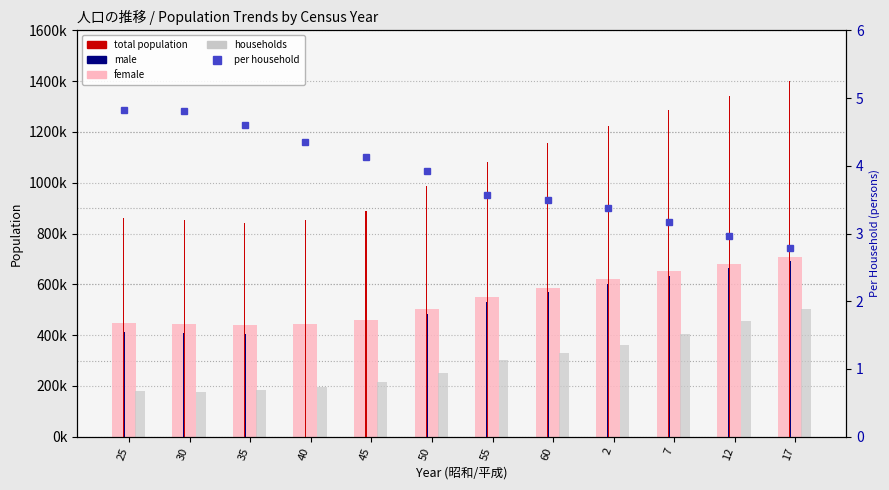

How many values in the households series are below 302635?

6